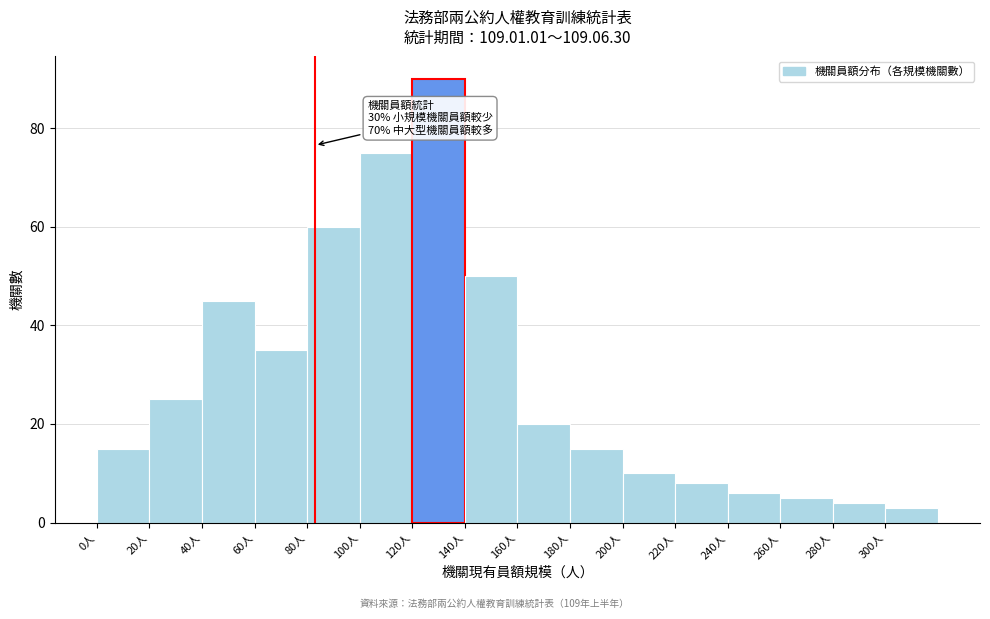

Over which range of the x-axis is the bar tallest?

120 to 140